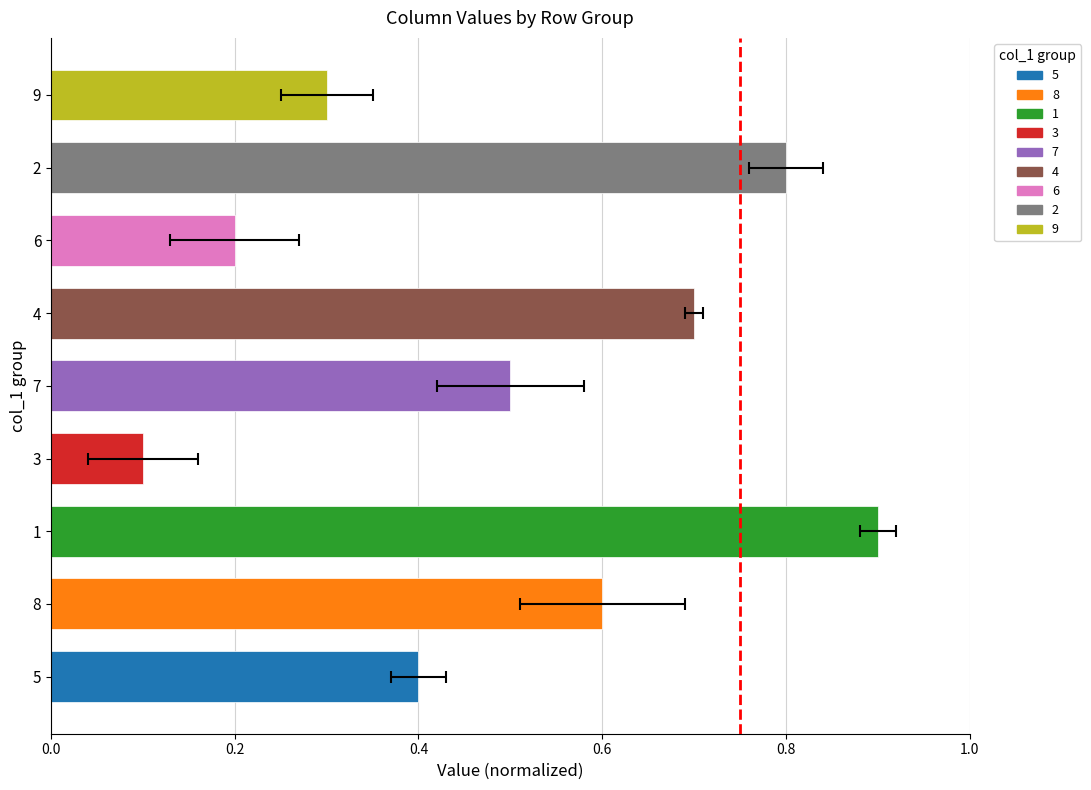

How many values are between 0 and 1?

9